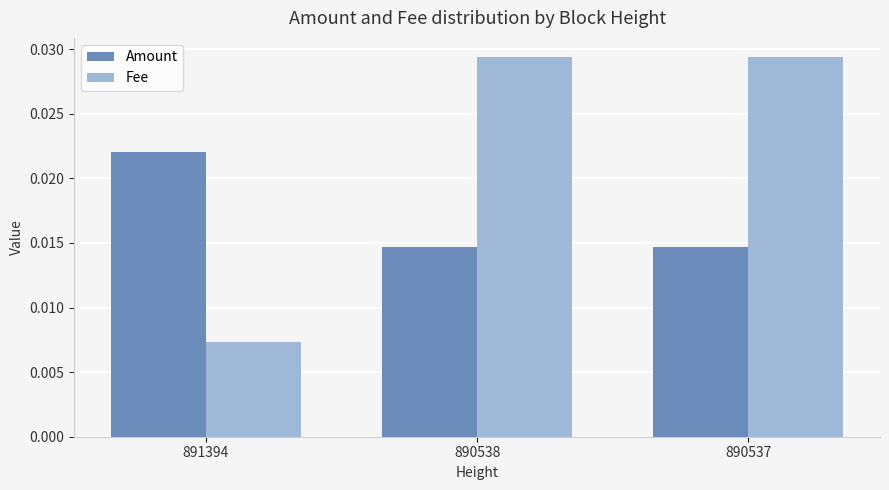

Rank the series at 890537 from highest to lowest value.

Fee, Amount